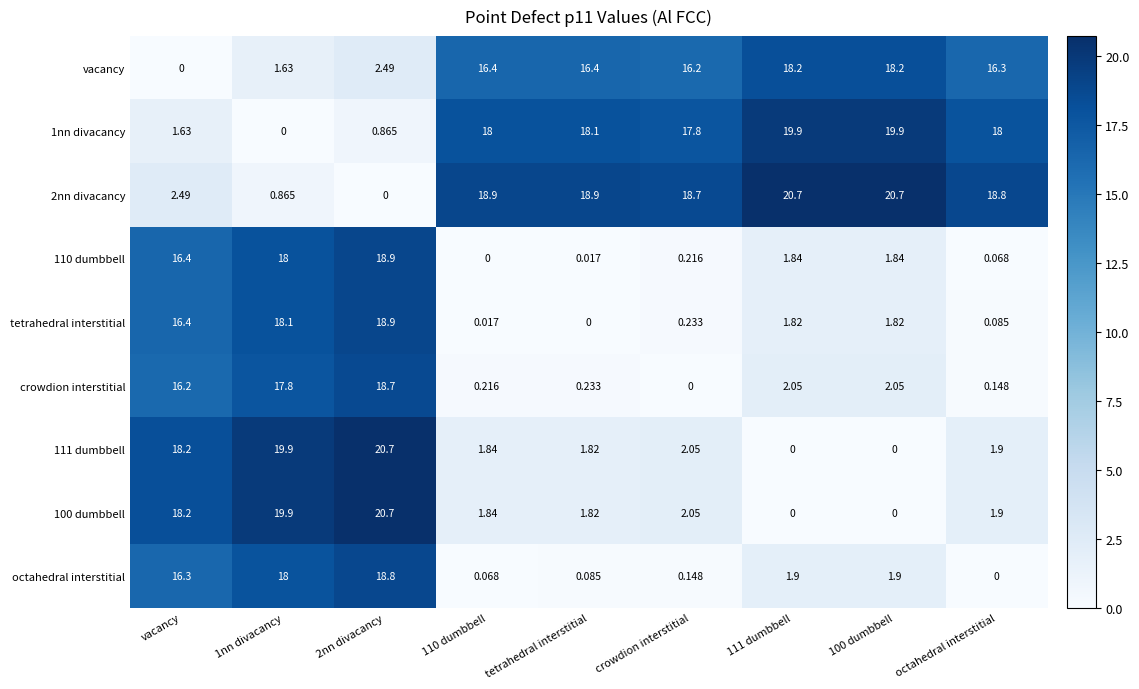

Is the value of vacancy at vacancy greater than the value of crowdion interstitial at 2nn divacancy?

No